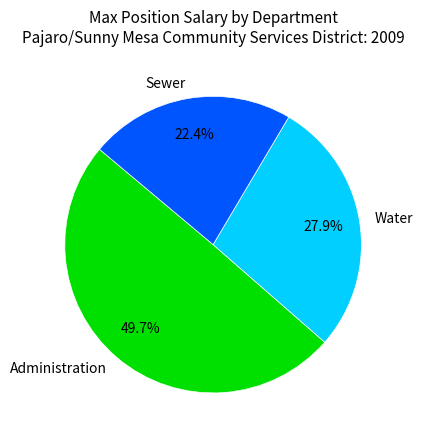

To the nearest percent, what percentage of the pie is Administration?

50%